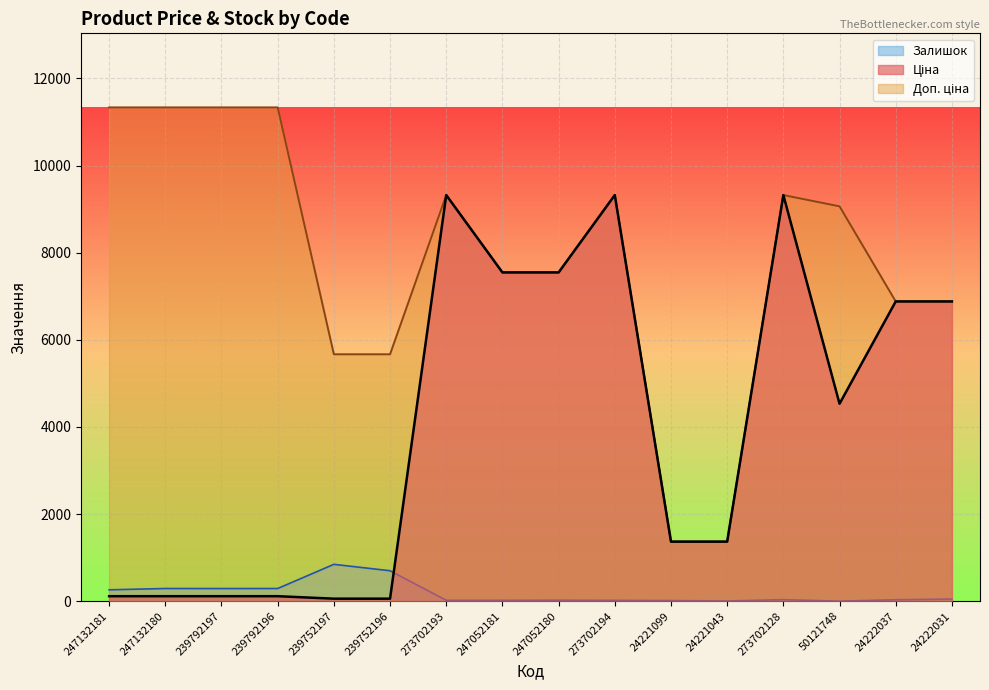

Rank the categories by Залишок value from highest to lowest.

239752197, 239752196, 247132180, 239792196, 239792197, 247132181, 24222031, 273702128, 24222037, 247052180, 273702193, 247052181, 273702194, 24221099, 24221043, 50121748